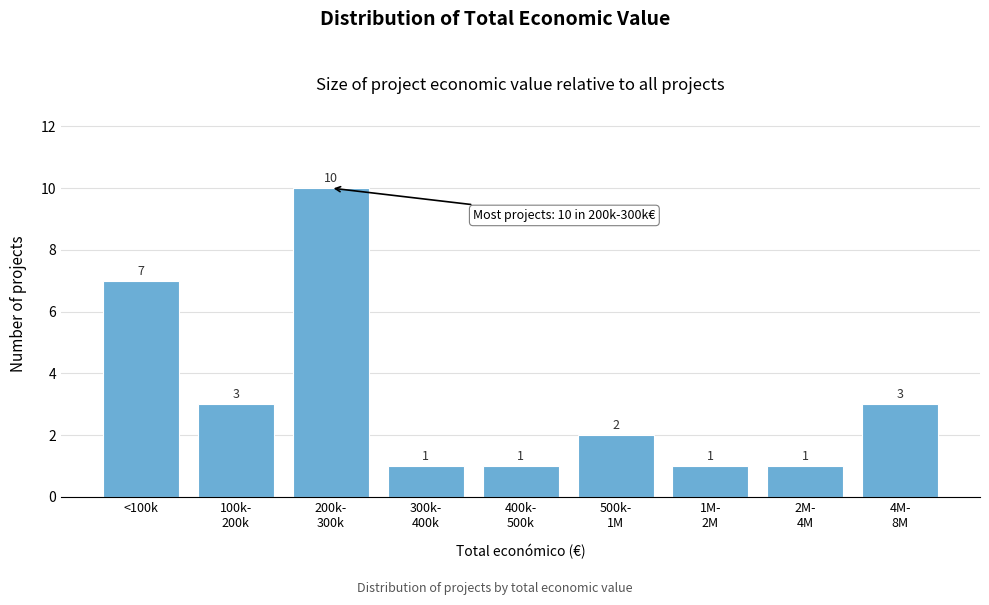

Reading right to left, extract all data points from this chart.

3	1	1	2	1	1	10	3	7